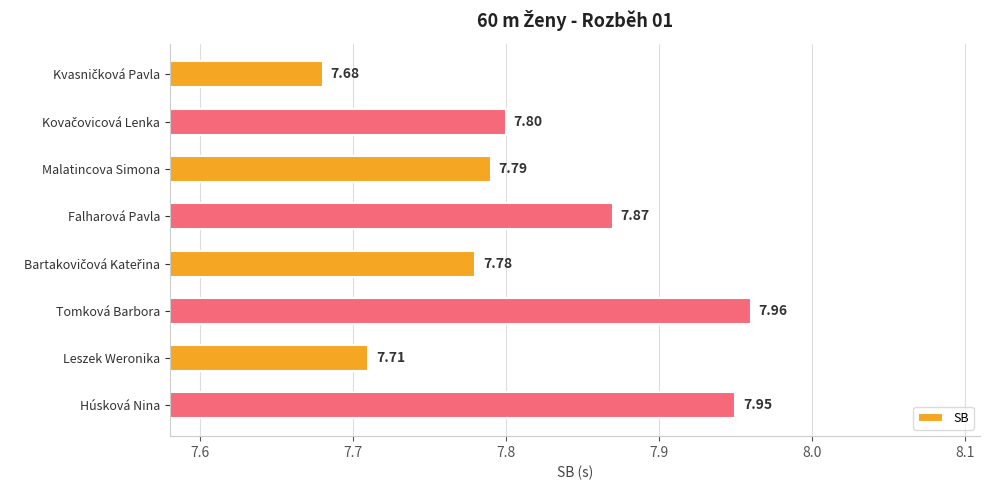

Are the bars grouped side by side (vs. stacked)?

No